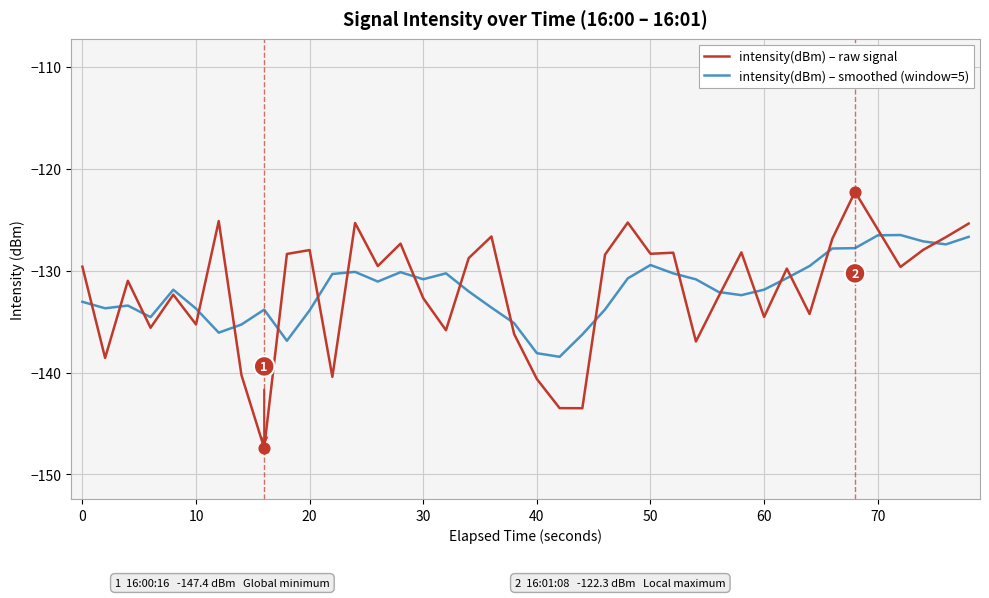

What is the minimum value shown in the chart?

-147.4